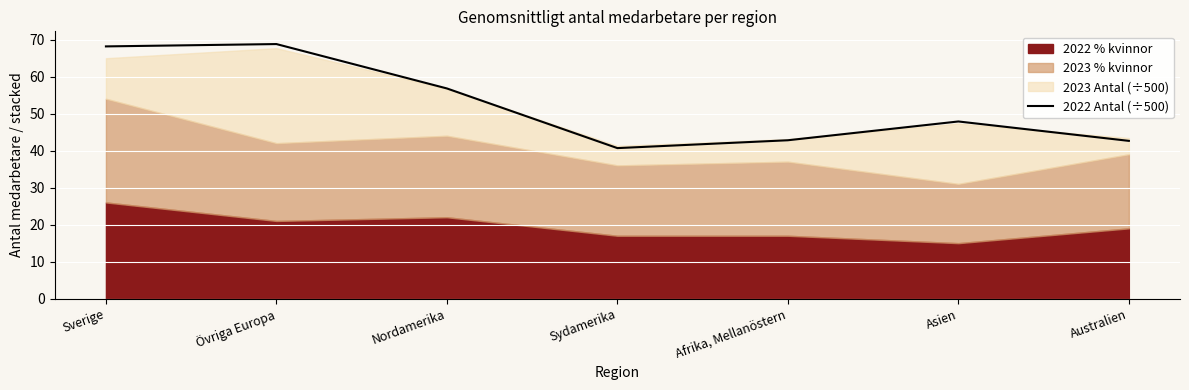

What is the label of the 5th point from the left?

Afrika, Mellanöstern